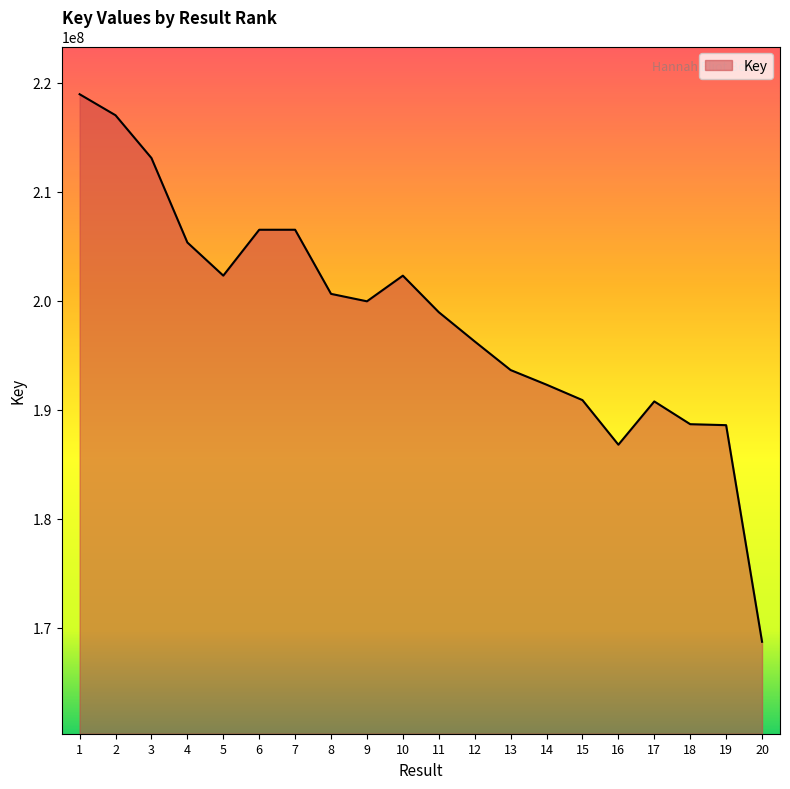

What is the average value?

198392482